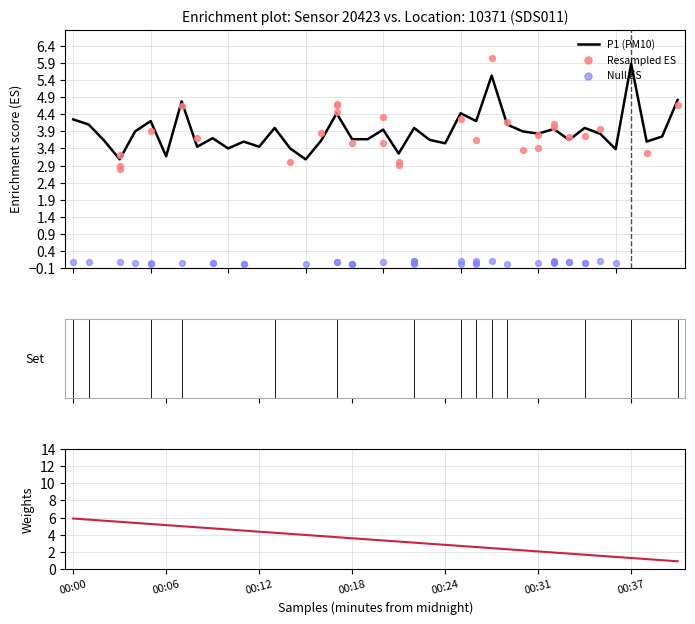

What is the change in value from 00:30 to 00:36?

-0.5